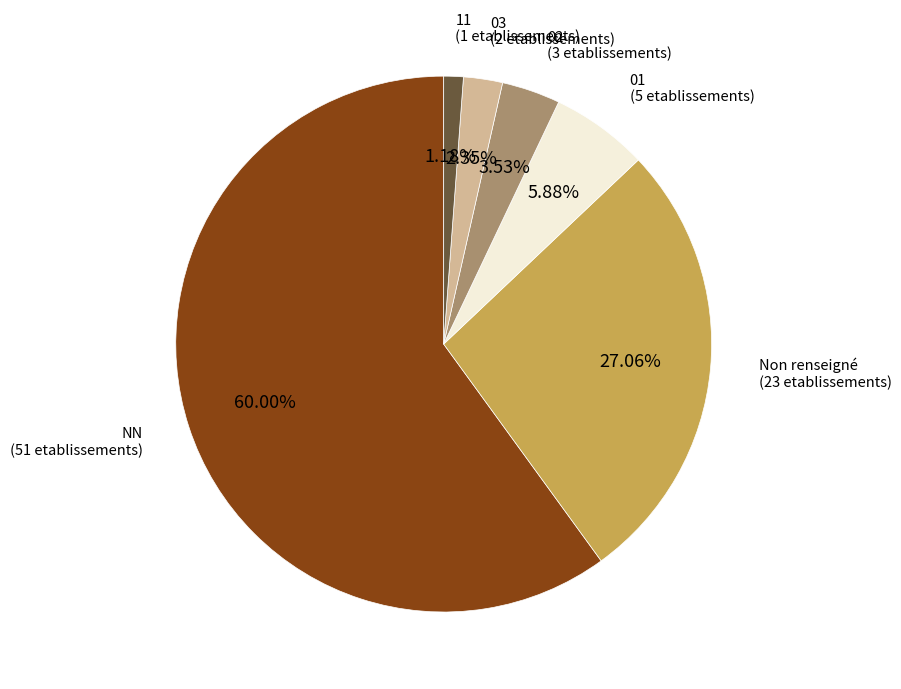

Rank the categories by value from lowest to highest.

11 (1 etablissements), 03 (2 etablissements), 02 (3 etablissements), 01 (5 etablissements), Non renseigné (23 etablissements), NN (51 etablissements)